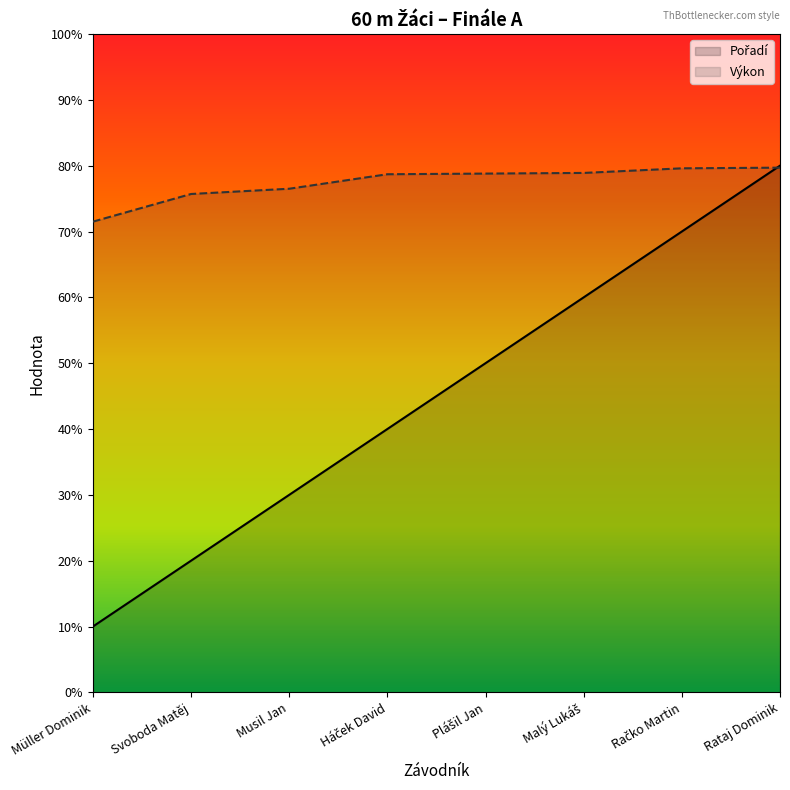

Reading right to left, what are all the values shown in this chart?

Pořadí: Rataj Dominik=8.0	Račko Martin=7.0	Malý Lukáš=6.0	Plášil Jan=5.0	Háček David=4.0	Musil Jan=3.0	Svoboda Matěj=2.0	Müller Dominik=1.0
Výkon: Rataj Dominik=8.0	Račko Martin=8.0	Malý Lukáš=7.9	Plášil Jan=7.9	Háček David=7.9	Musil Jan=7.7	Svoboda Matěj=7.6	Müller Dominik=7.2